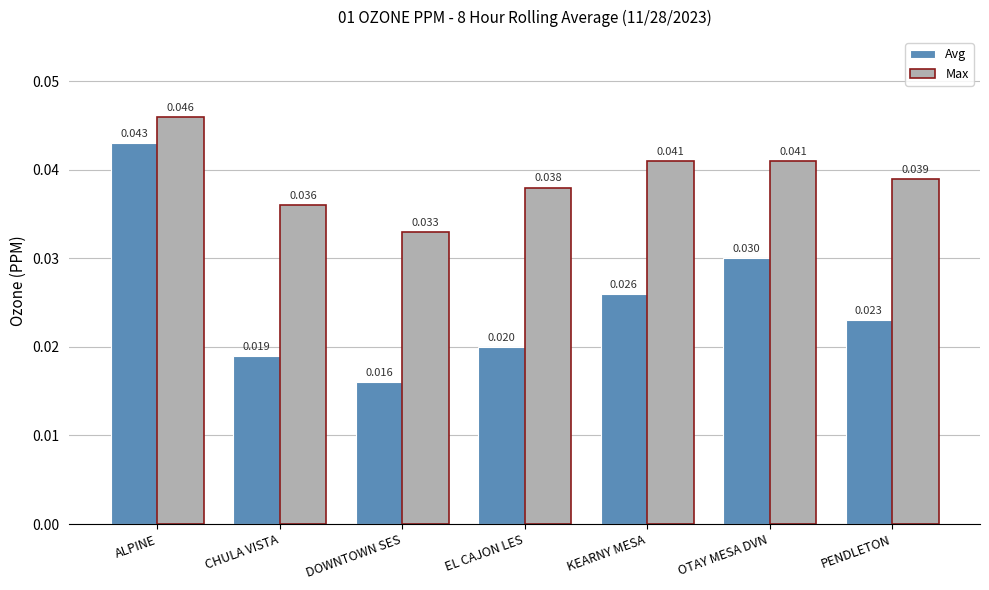

Where is Max nearest to the value 0?

DOWNTOWN SES